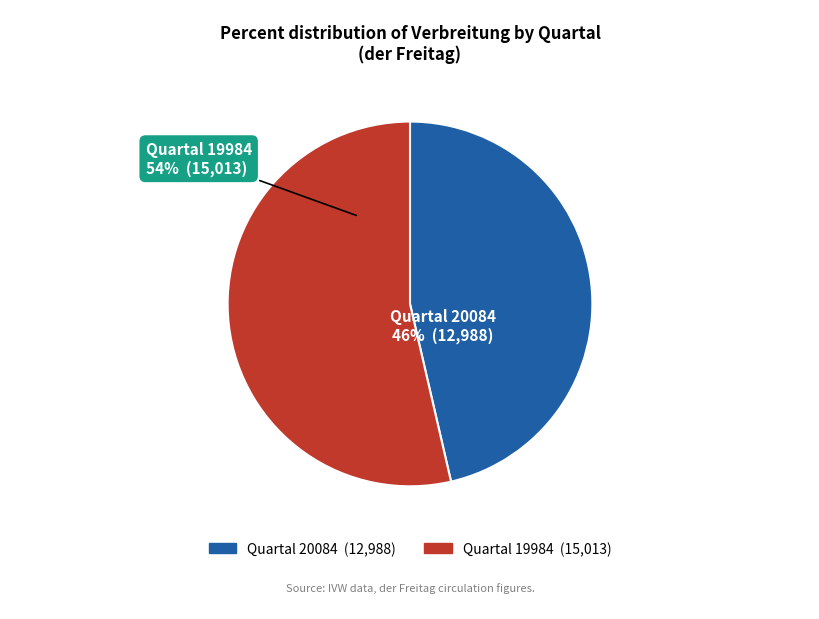

Does any single category account for the majority?

Yes